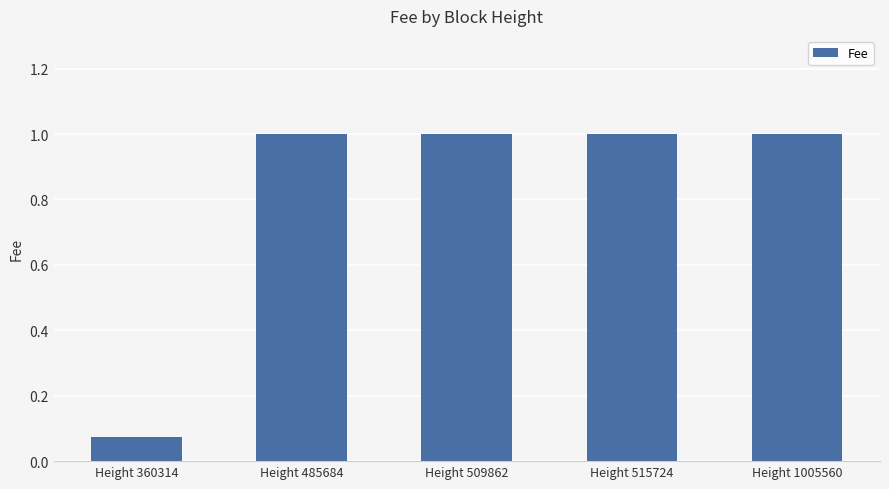

What is the value of the 2nd bar from the left?

1.0